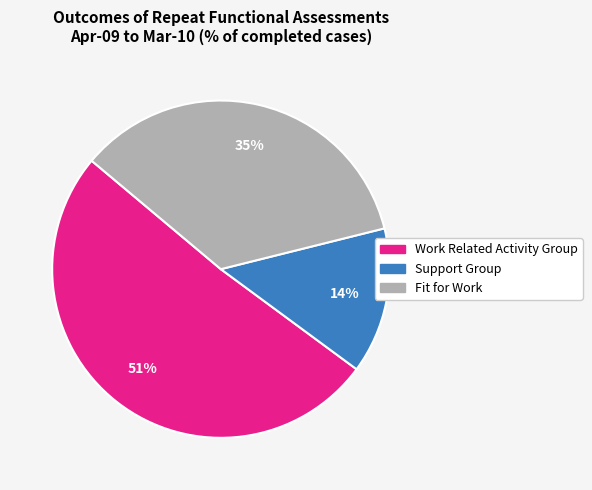

What is the smallest slice in the pie chart?

Support Group